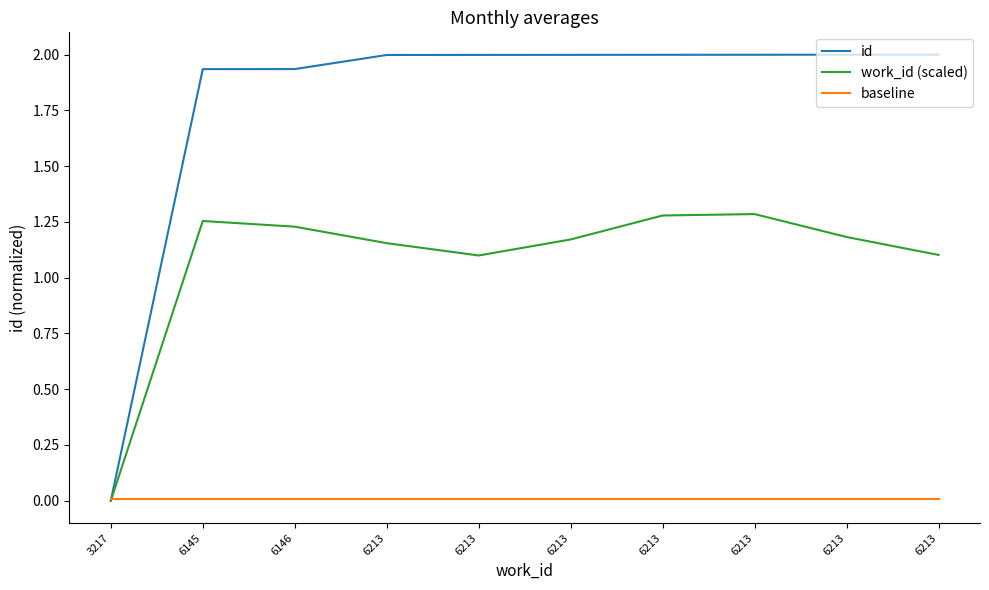

How many lines are shown in the chart?

3